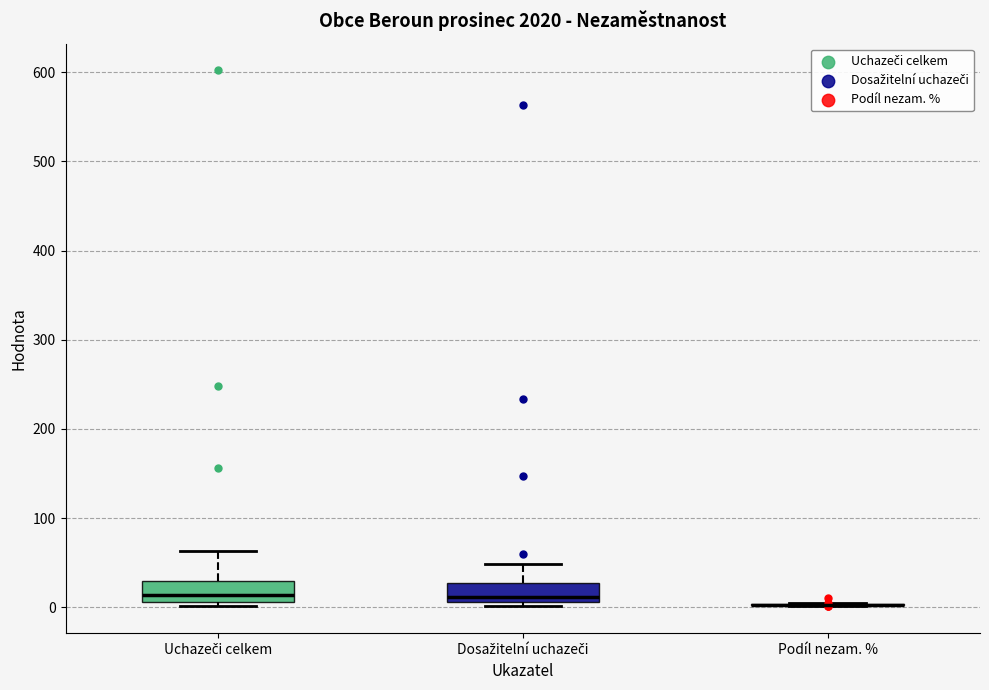

Reading left to right, read every box against the y-axis: the position of its median line, the range the box covers, and the ends of its whiskers. The values are not printed on the chart, so give them approximately, as read against the axis.

Uchazeči celkem: median 10 (just above the box's lower edge), box 10 to 30, whiskers 0 to 60
Dosažitelní uchazeči: median 10 (just above the box's lower edge), box 10 to 30, whiskers 0 to 50
Podíl nezam. %: box collapsed to a line at 0, whiskers 0 to 10